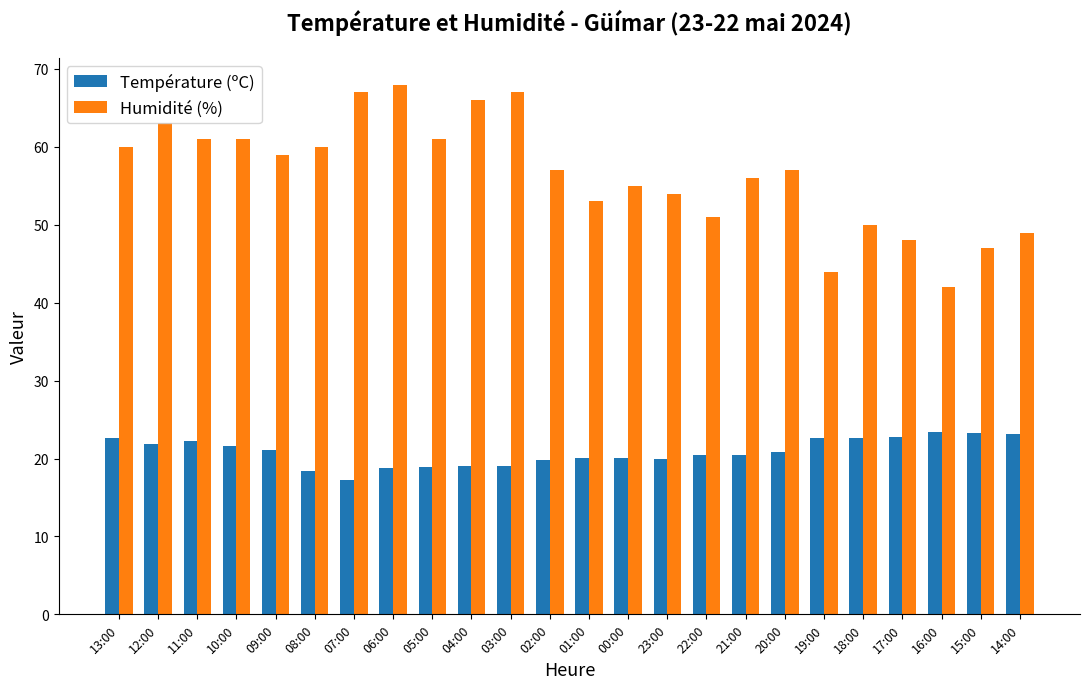

How many series are shown in this chart?

2